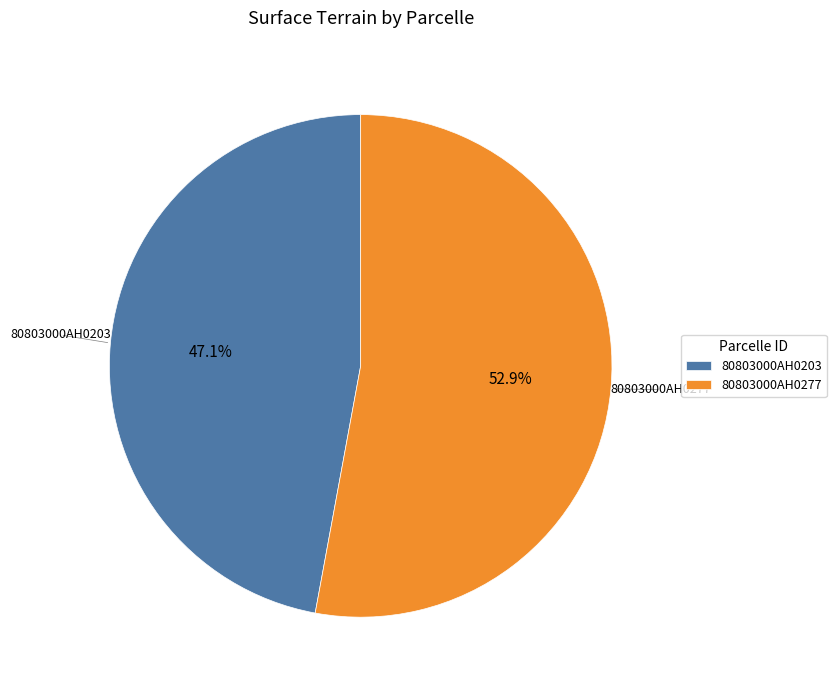

To the nearest percent, what percentage of the pie is 80803000AH0277?

53%